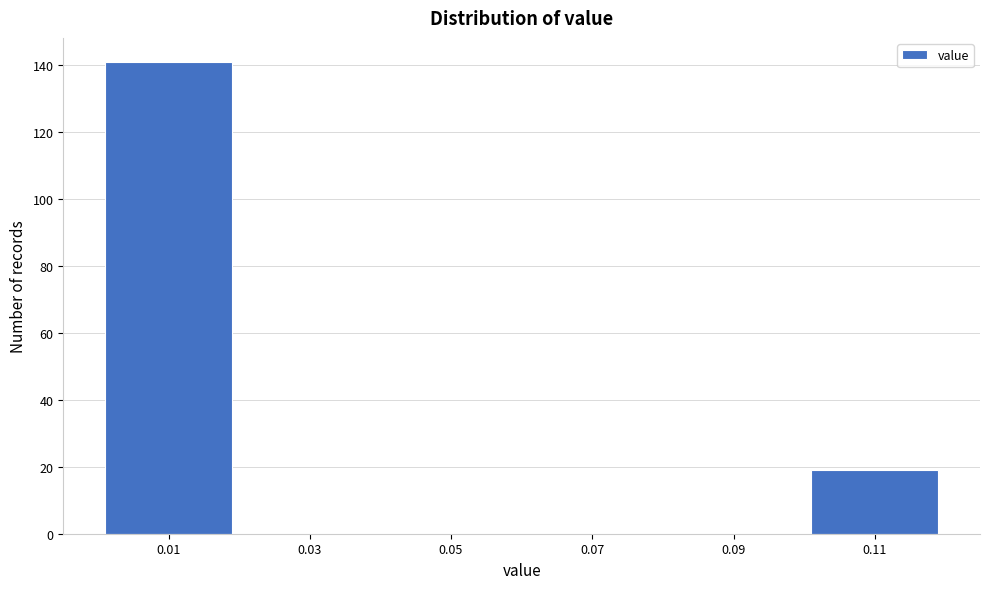

Reading left to right, transcribe all the data shown in this chart.

0.01=141	0.03=0	0.05=0	0.07=0	0.09=0	0.11=19